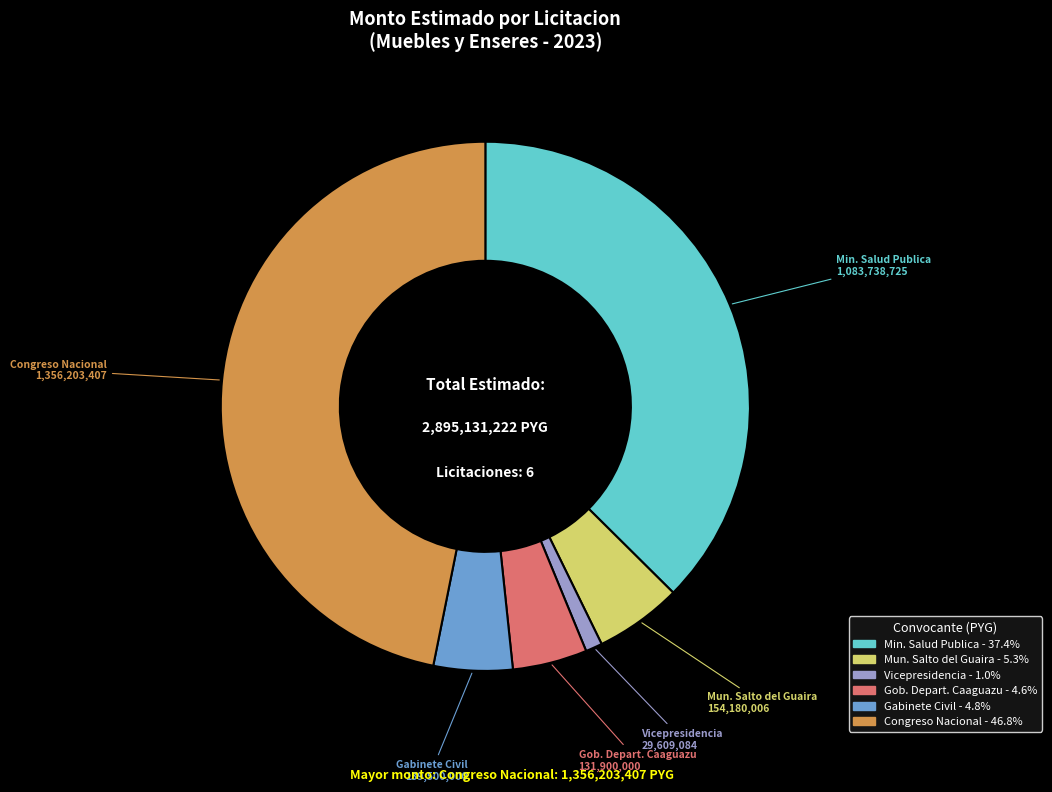

Does any single category account for the majority?

No